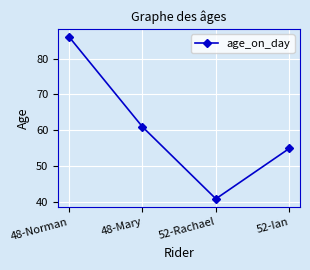

At which category does the chart reach its peak across all series?

48-Norman